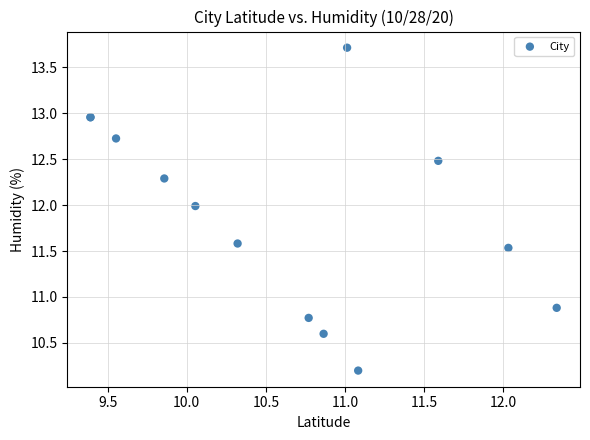

What Y value in the scatter plot is closest to 11?

10.9